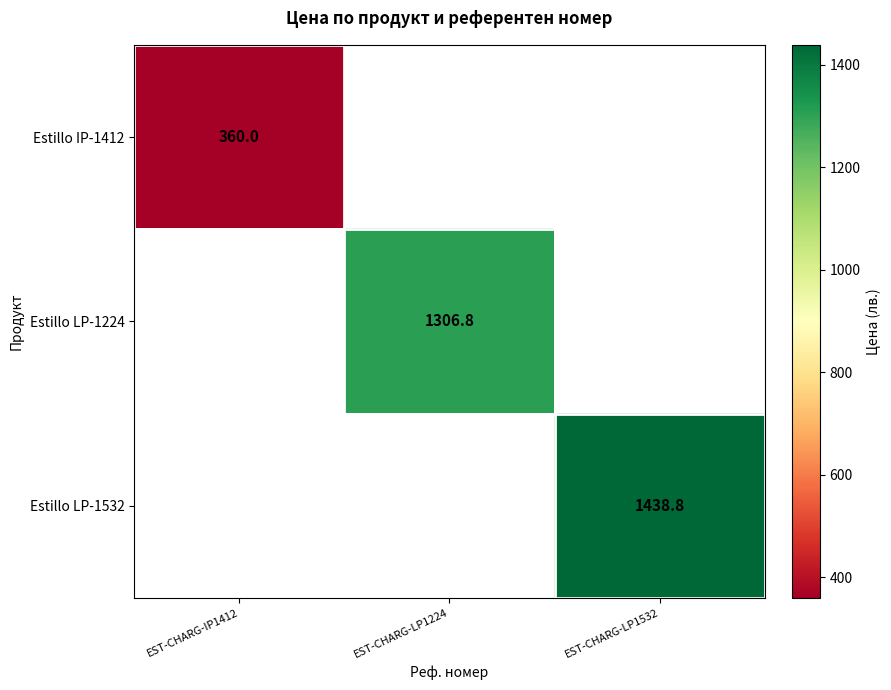

How many categories are shown in the chart?

3